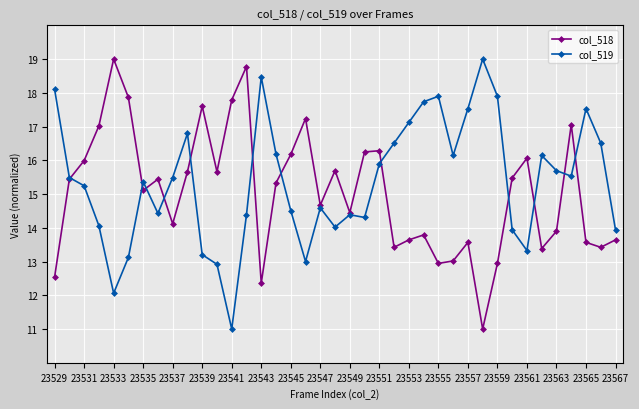

True or false: col_519 has more than 0 points higher than both neighbors.

True